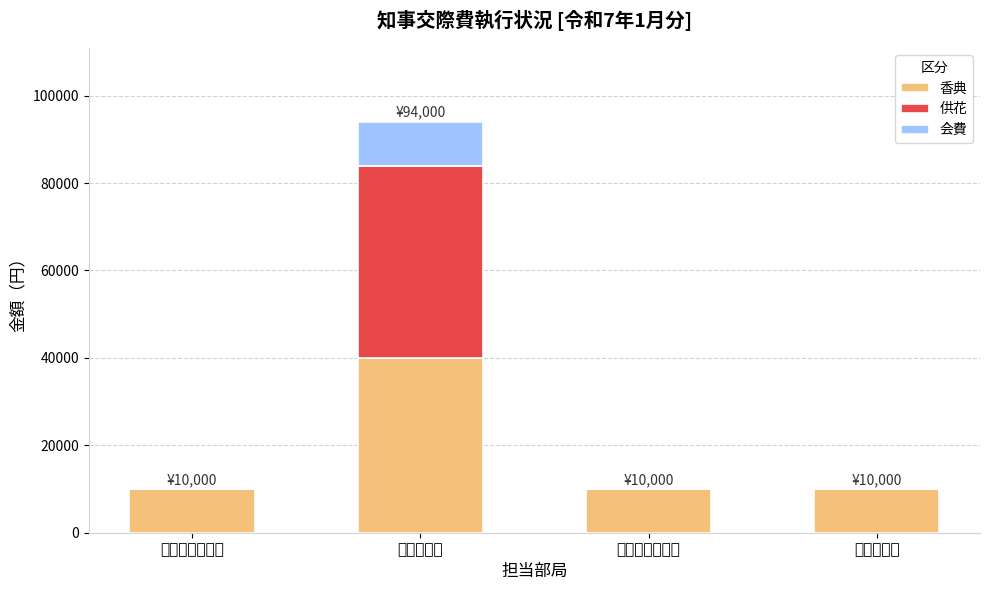

At how many categories does at least one series exceed 9557?

4